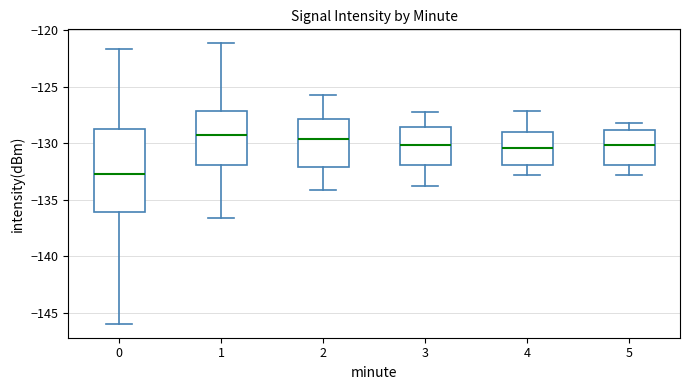

Where does the median line of the box at x = 4 sit on the y-axis? The values are not printed on the chart, so give them approximately, as read against the axis.

-130.5